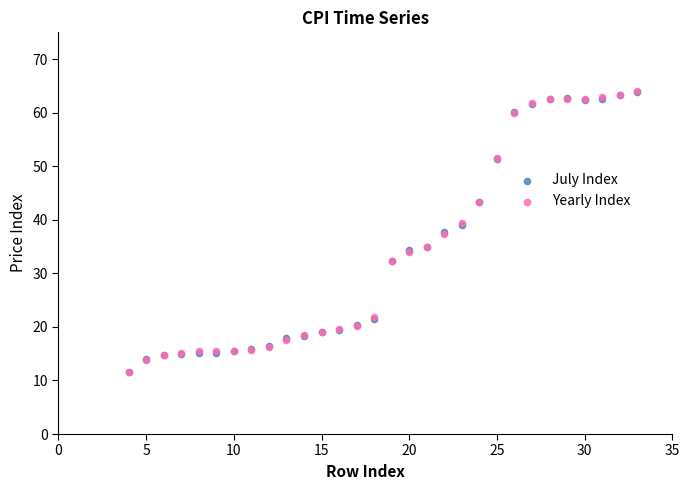

What are all the series names shown in the legend?

July Index, Yearly Index